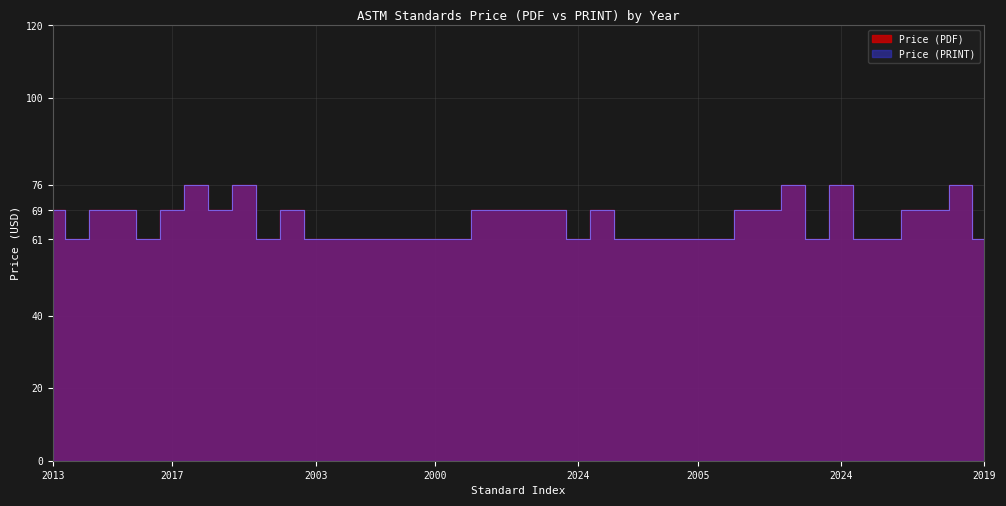

True or false: Price (PDF) has more than 1 interior local peaks.

True